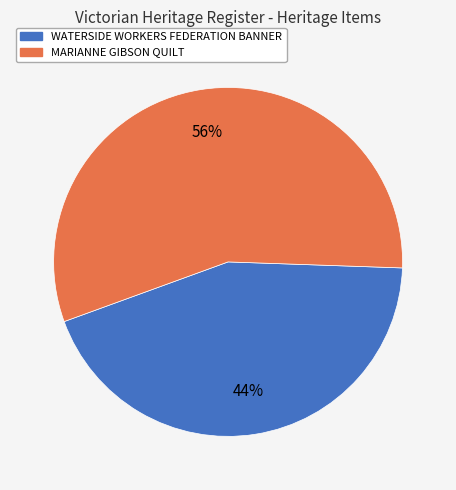

Combined, do WATERSIDE WORKERS FEDERATION BANNER and MARIANNE GIBSON QUILT account for over 50%?

Yes